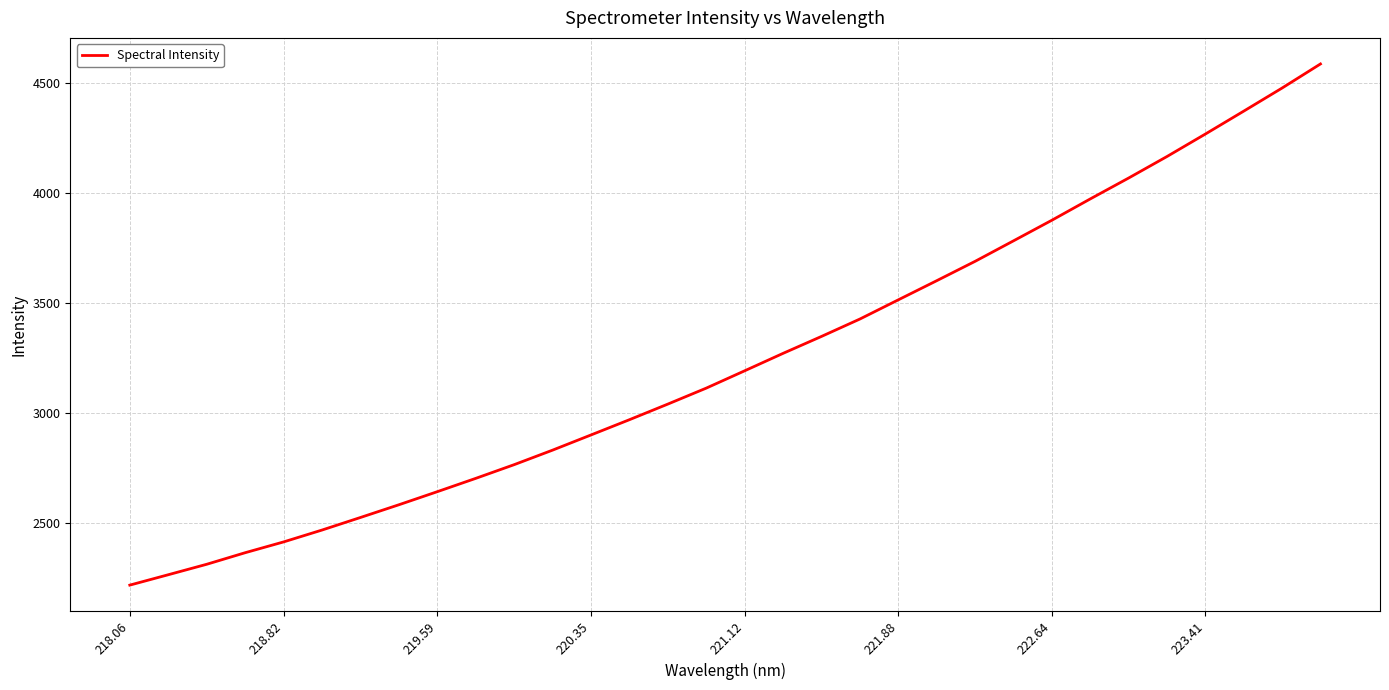

What is the difference between the maximum and minimum values?

2370.7